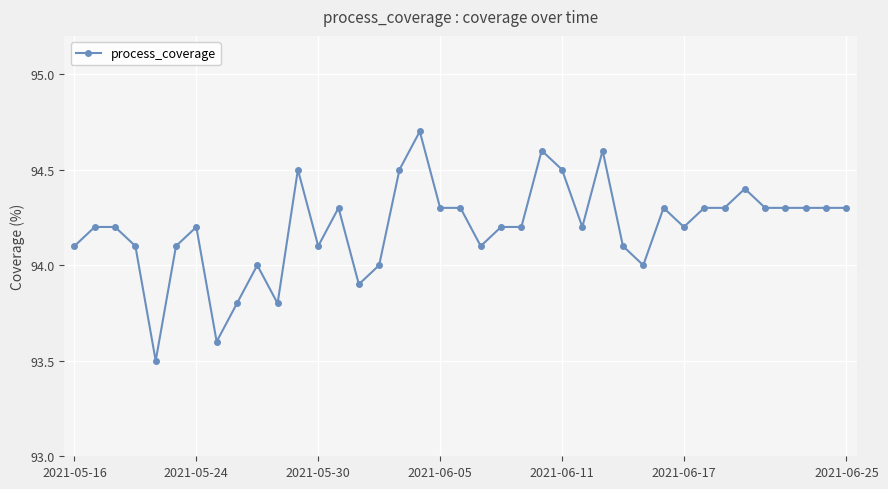

True or false: there are more than 0 points higher than both neighbors.

True